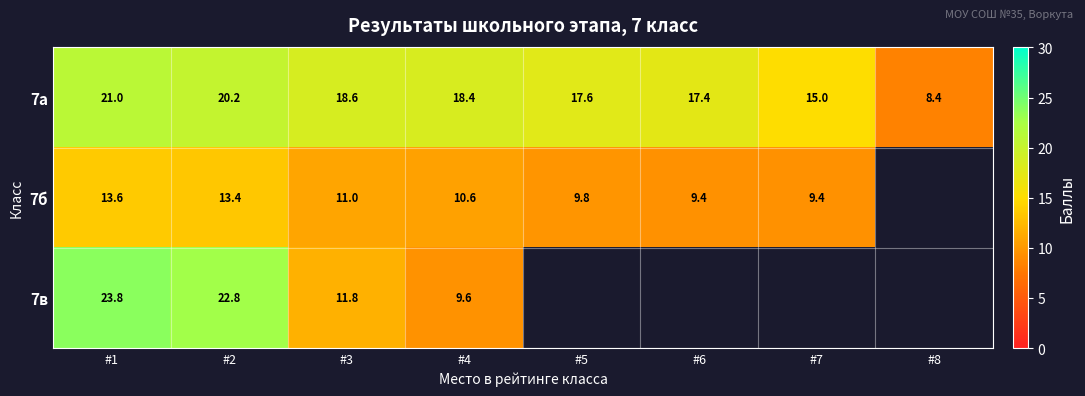

How many series are shown in this chart?

3